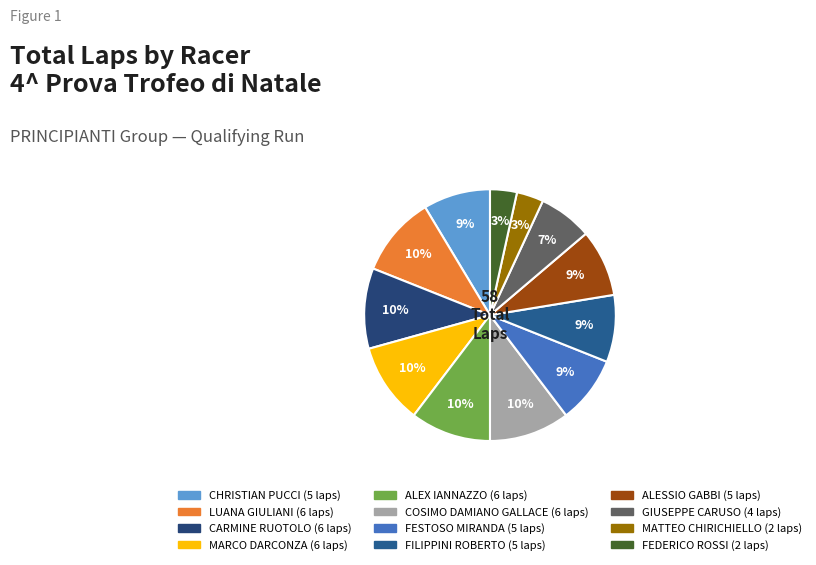

Do FESTOSO MIRANDA and FEDERICO ROSSI together represent more than half of the pie?

No